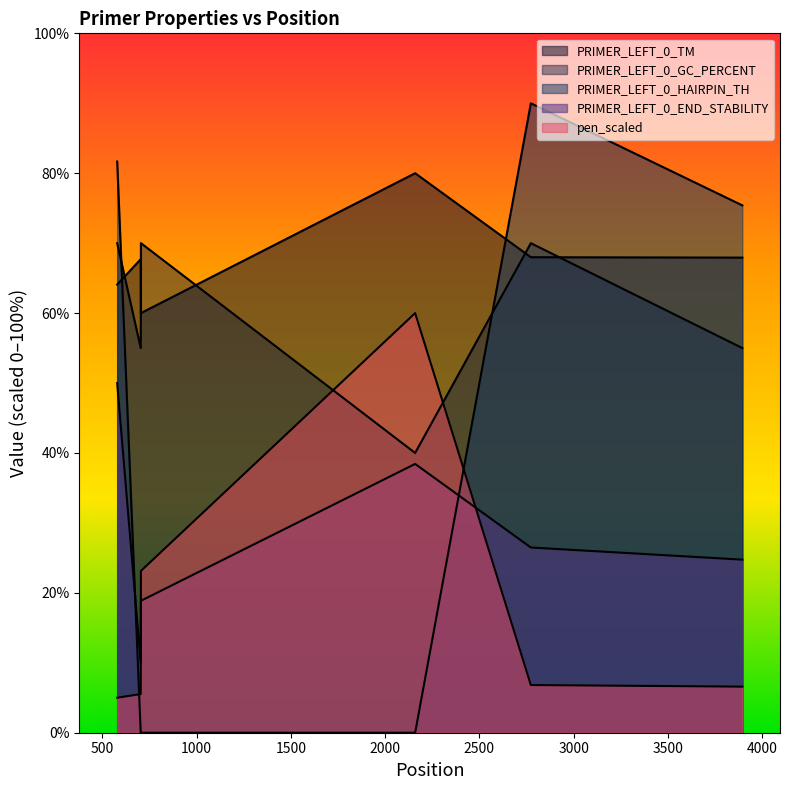

What is the total value across all series at 704?

172.0